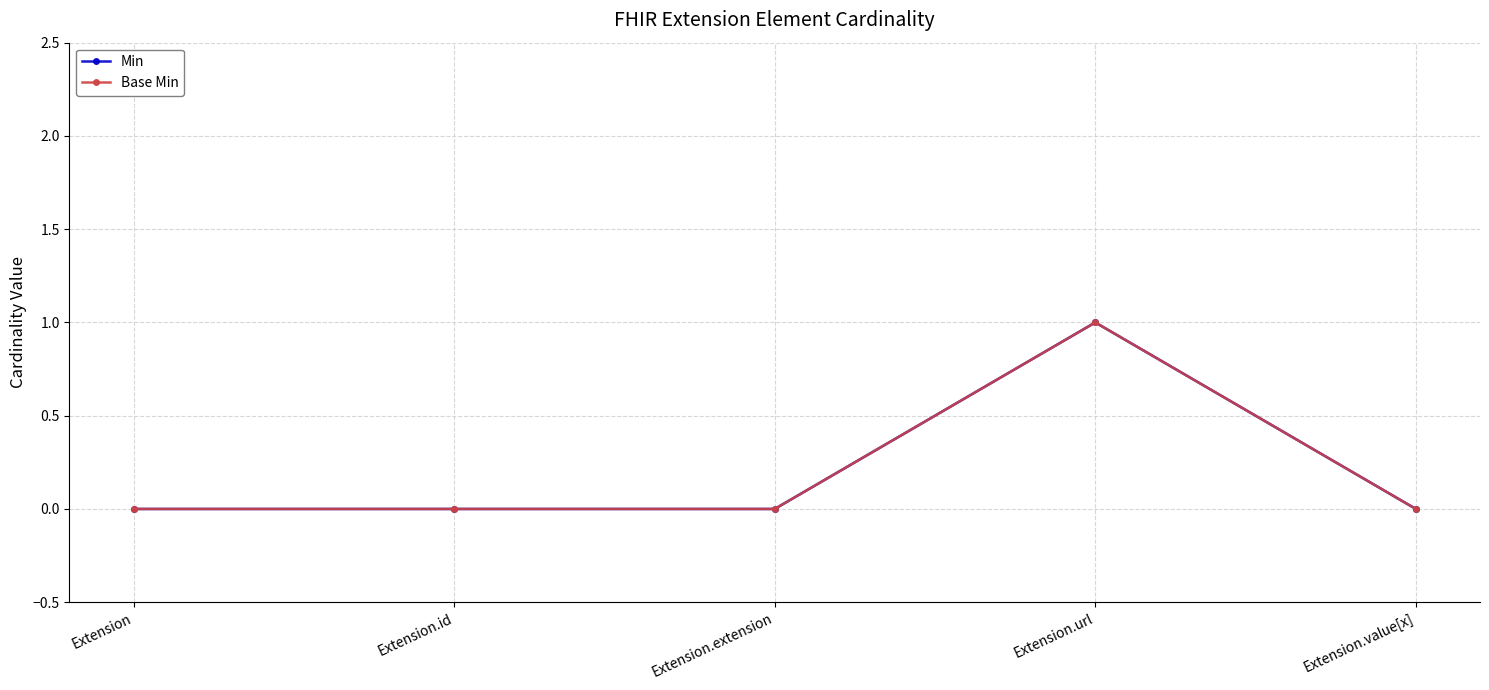

Reading left to right, list all the values displayed in this chart.

Min: Extension=0	Extension.id=0	Extension.extension=0	Extension.url=1	Extension.value[x]=0
Base Min: Extension=0	Extension.id=0	Extension.extension=0	Extension.url=1	Extension.value[x]=0